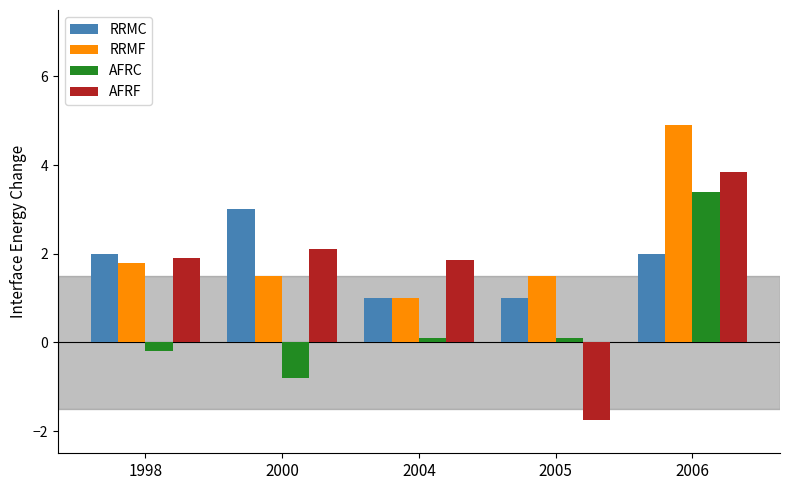

At 2006, list the series in order from largest to smallest.

RRMF, AFRF, AFRC, RRMC